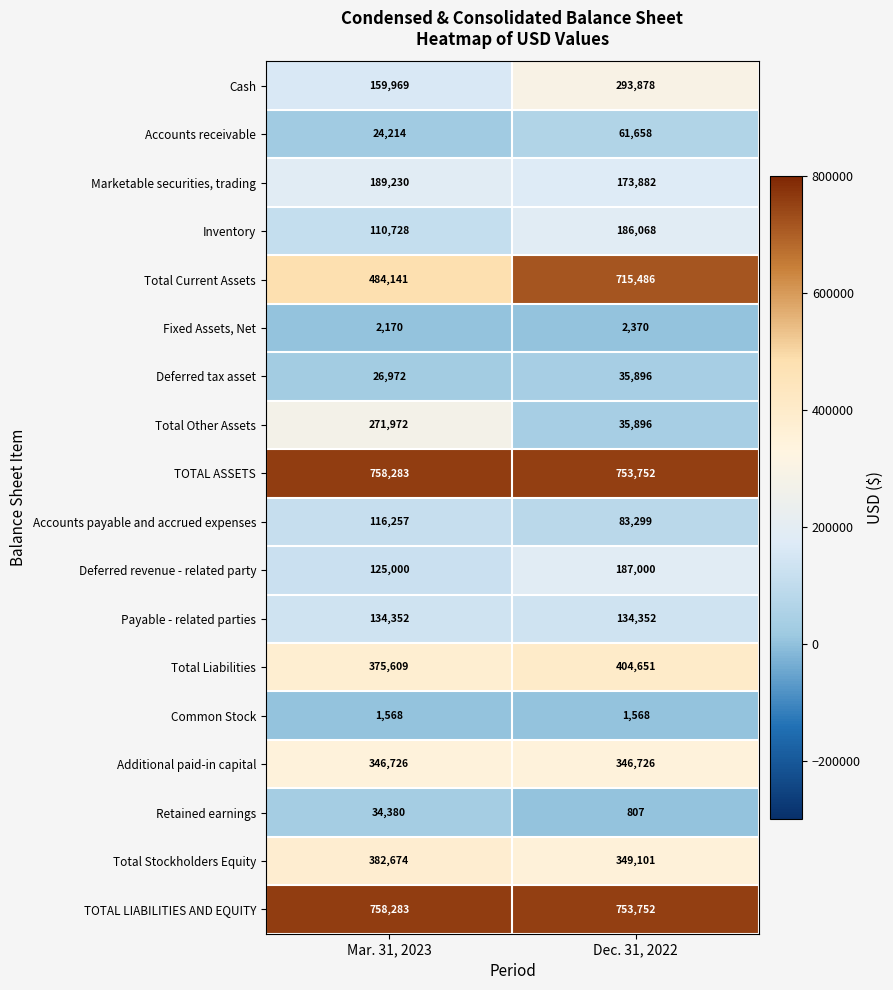

What is the average value of the Accounts receivable series?

42936